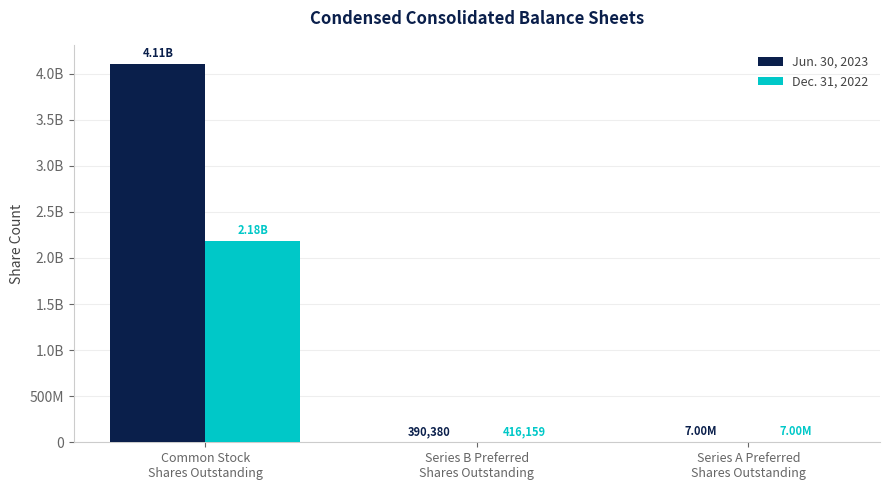

What are all the series names shown in the legend?

Jun. 30, 2023, Dec. 31, 2022